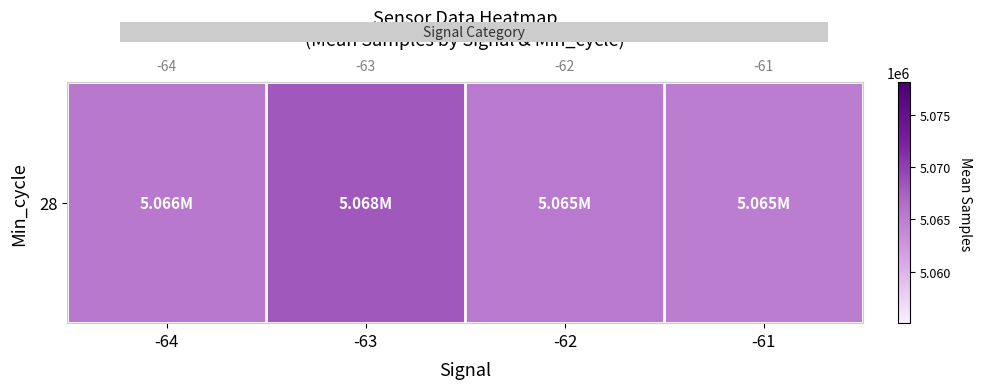

Between -63 and -64, which is larger?

-63